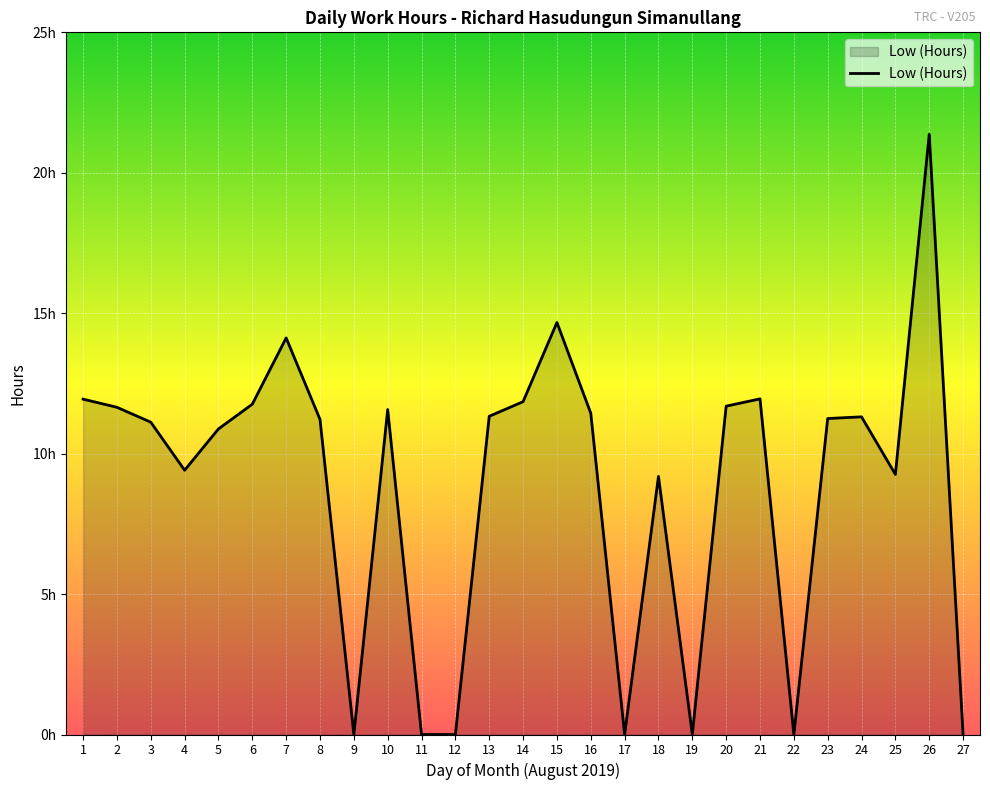

Is this an area chart (filled region under the line)?

Yes